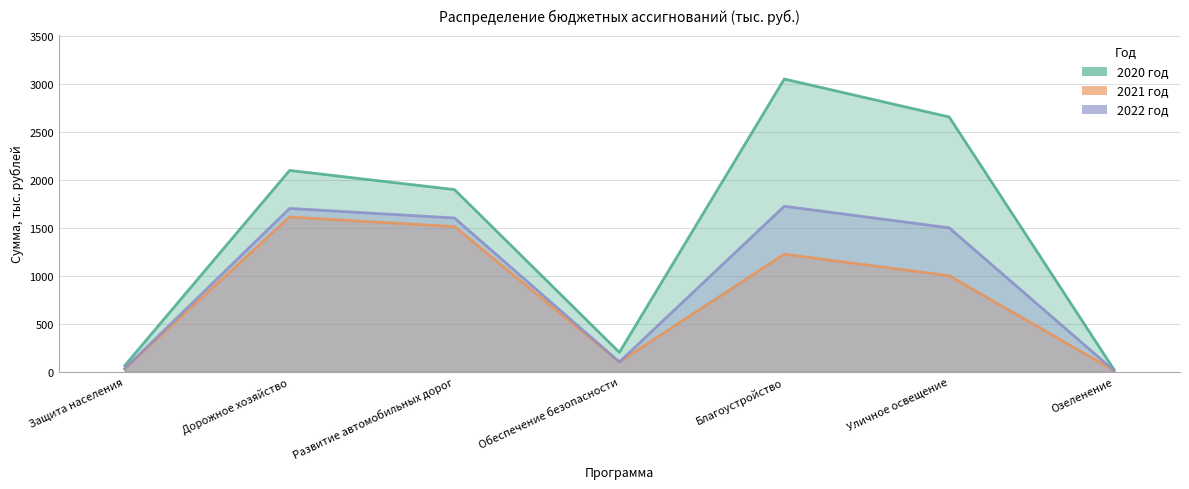

True or false: 2022 год and 2020 год cross at least once.

False